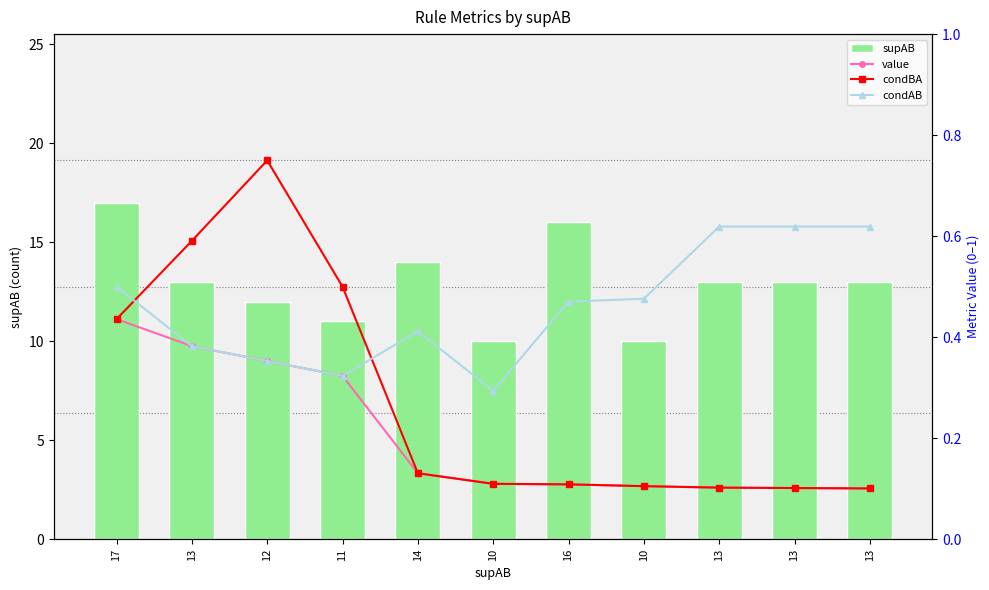

At which label is supAB closest to 13?

13